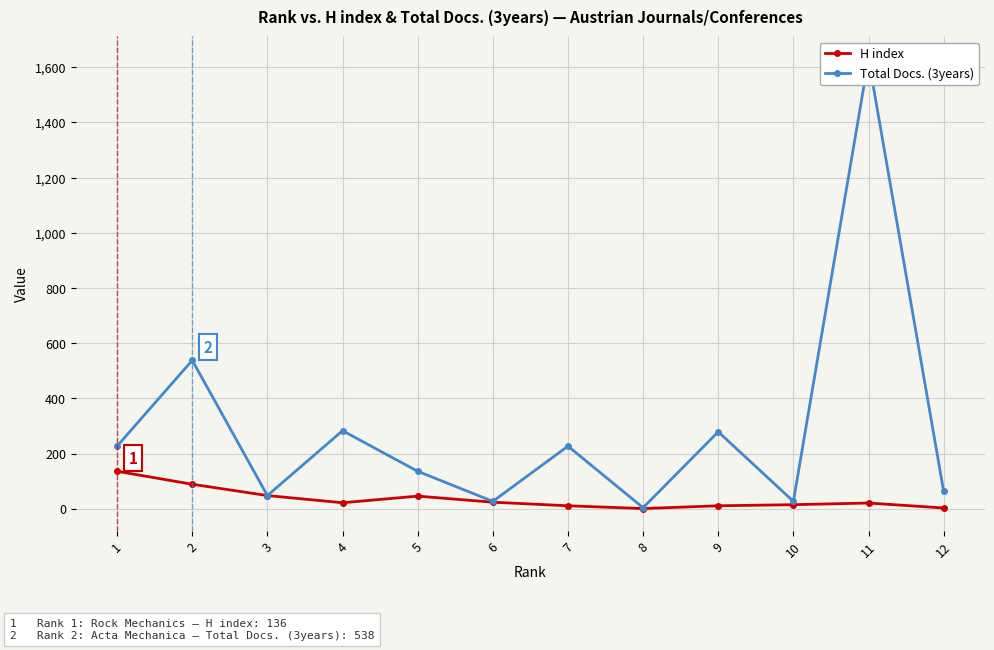

Does the chart display data point markers on the line(s)?

Yes